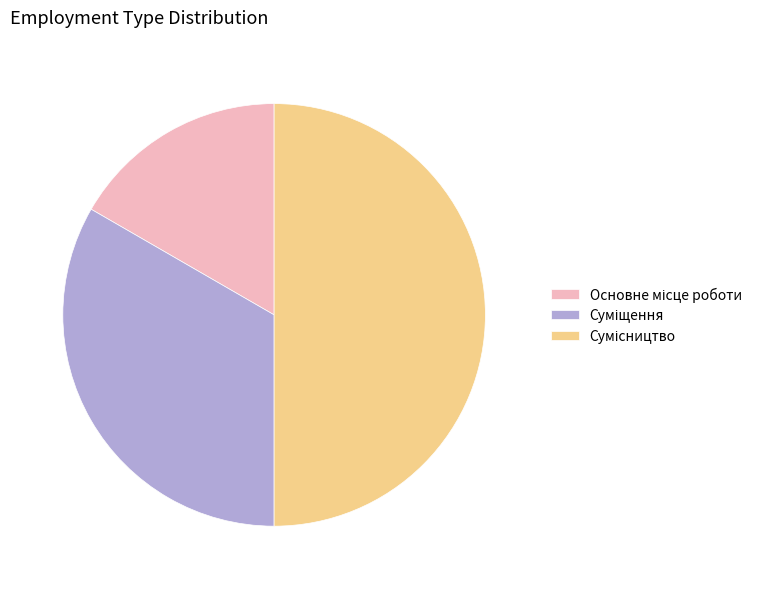

How many segments does this pie chart have?

3